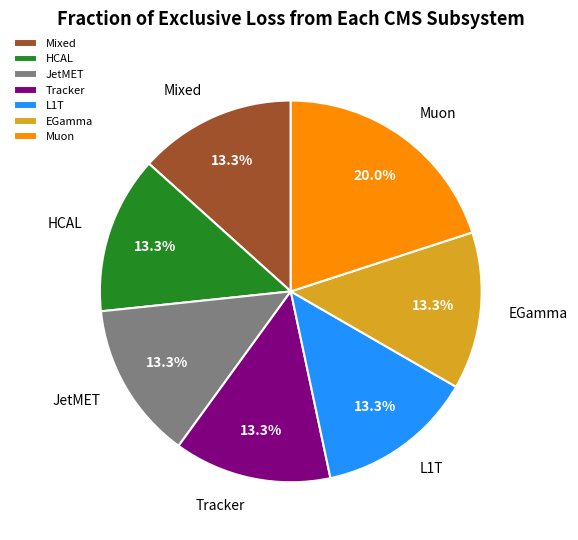

Between HCAL and Muon, which is larger?

Muon